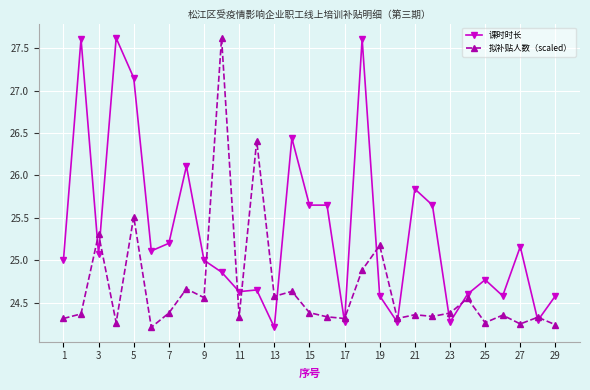

Which series has the largest total across all categories?

课时时长